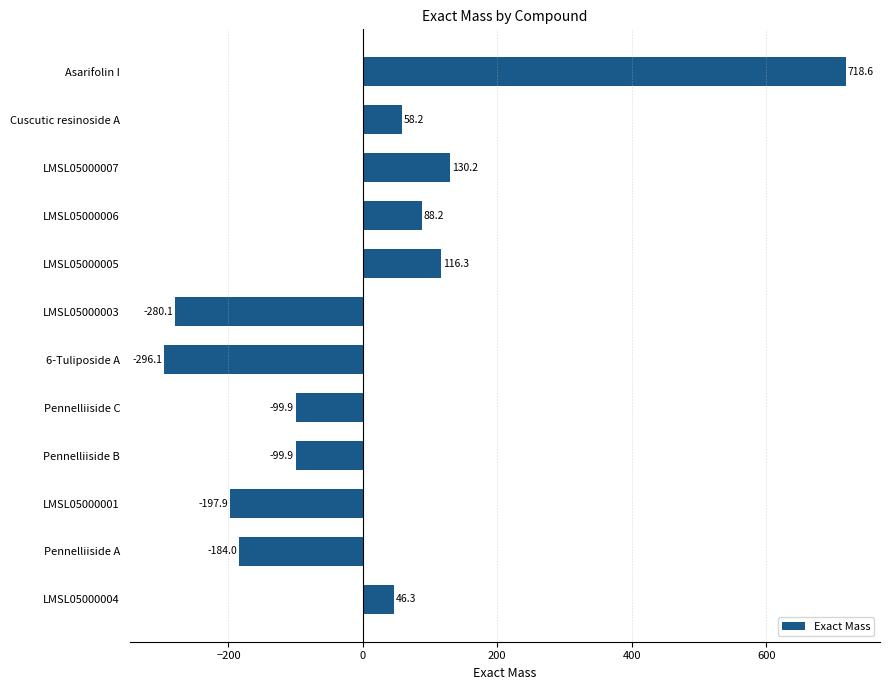

At which label is the value closest to 211?

LMSL05000007